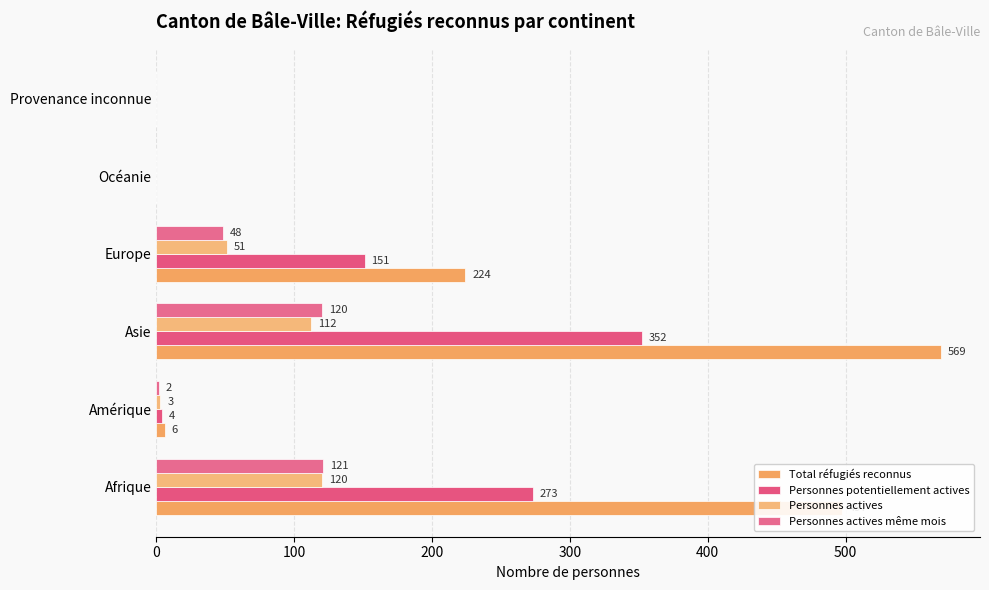

At how many categories does at least one series exceed 327?

2